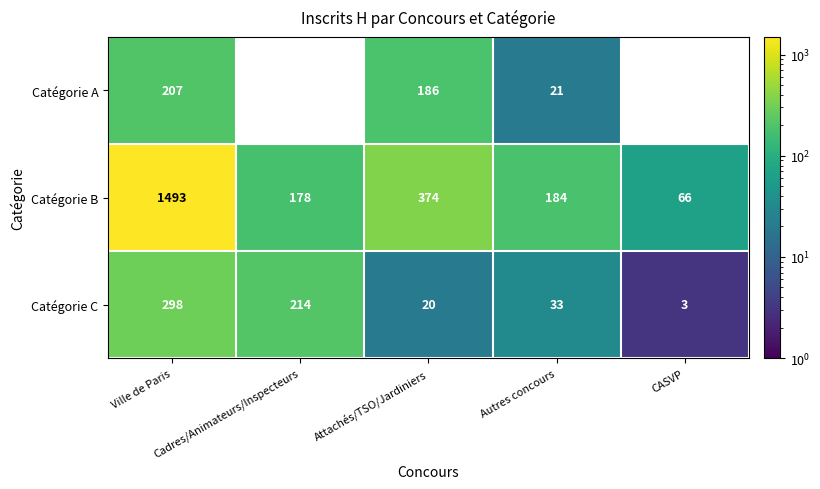

What is the difference between the maximum and minimum values in the Catégorie C series?

295